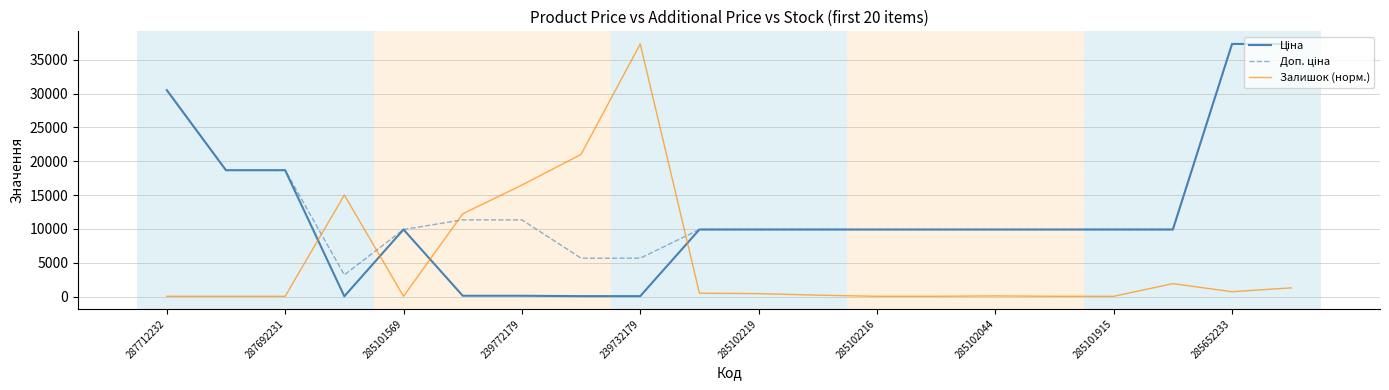

How many series are shown in this chart?

3